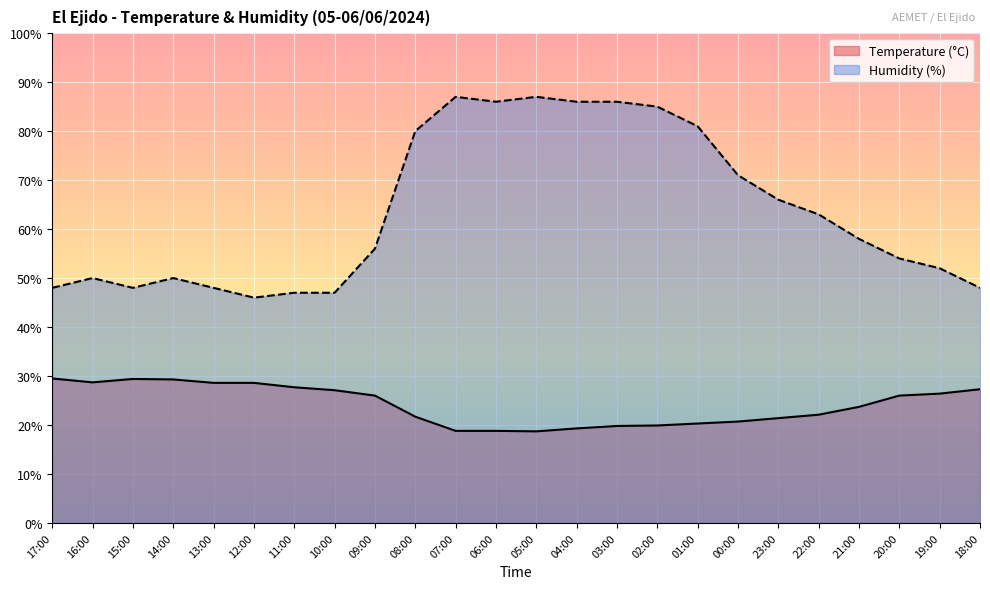

What is the greatest value displayed?

87.0